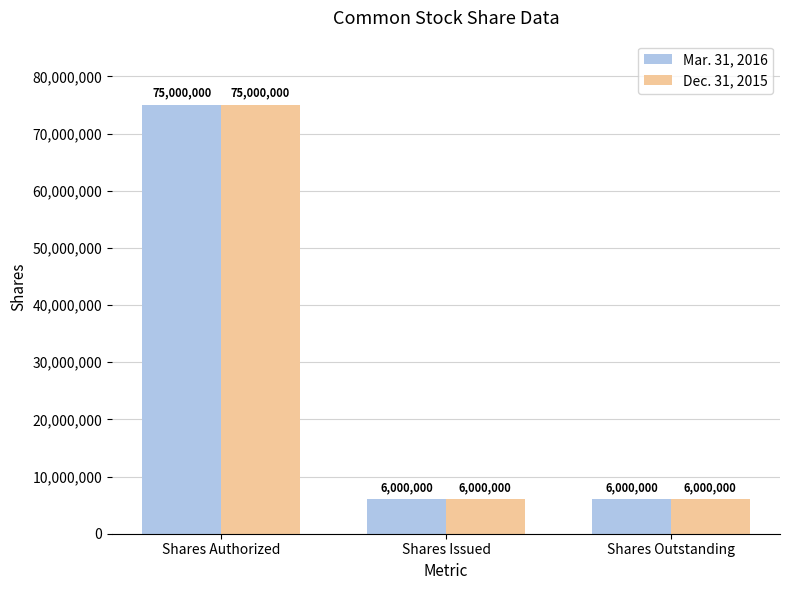

What is the label of the 1st bar from the right?

Shares Outstanding